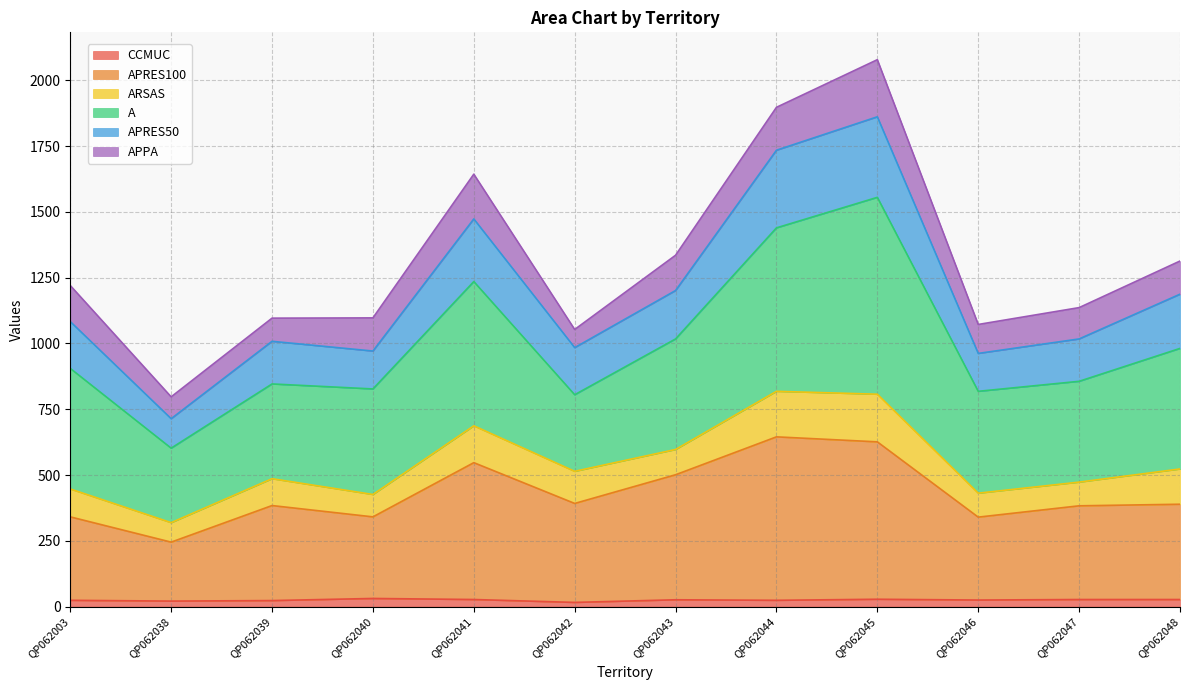

What are all the series names shown in the legend?

CCMUC, APRES100, ARSAS, A, APRES50, APPA